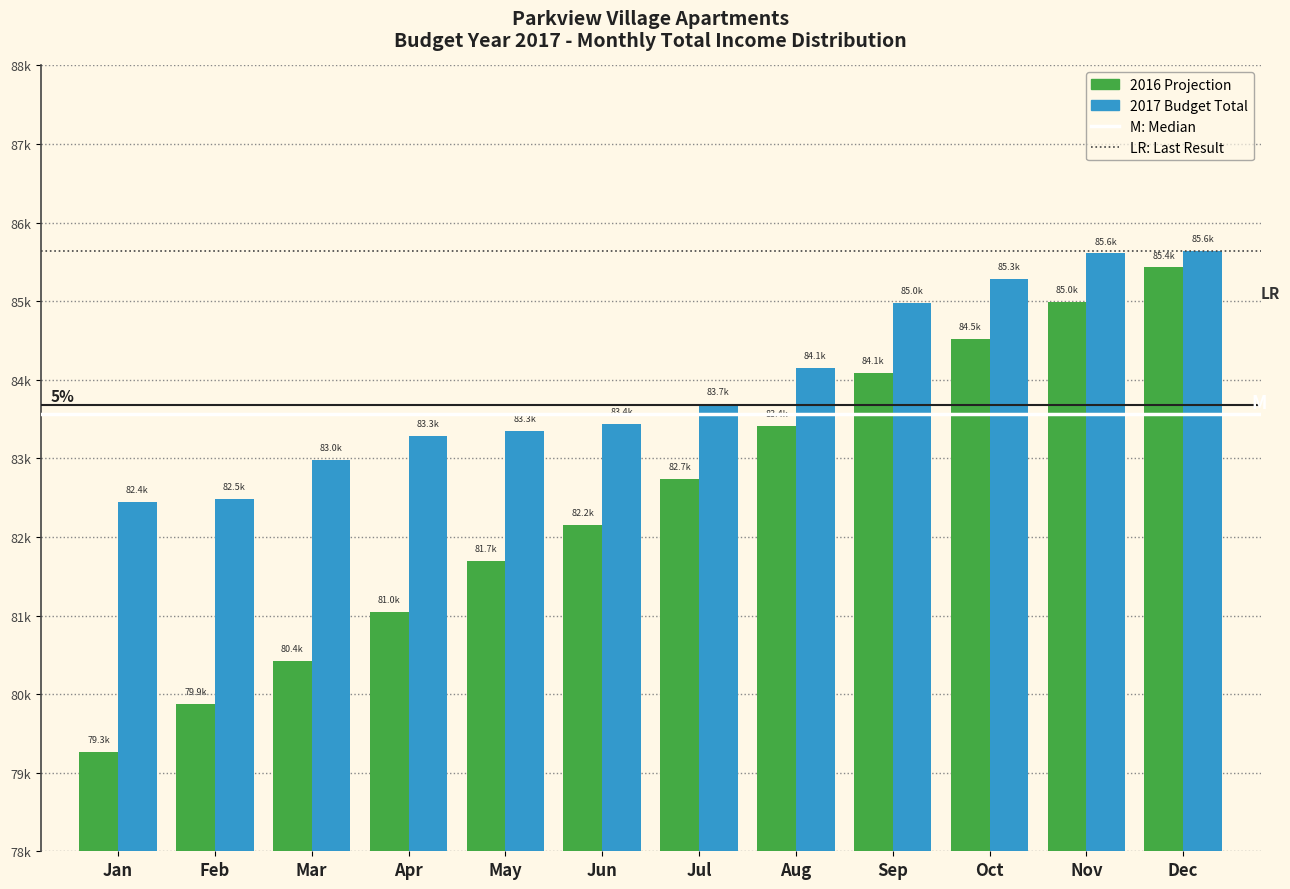

Does the chart contain any negative values?

No